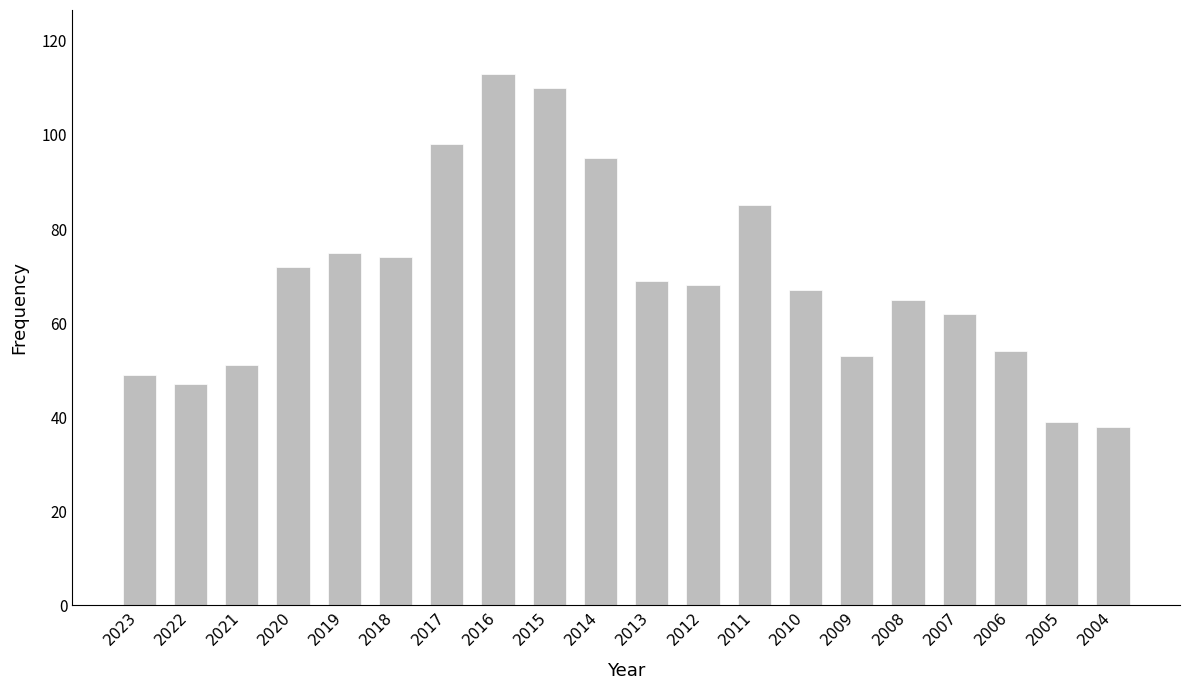

Between 2010 and 2017, which is larger?

2017